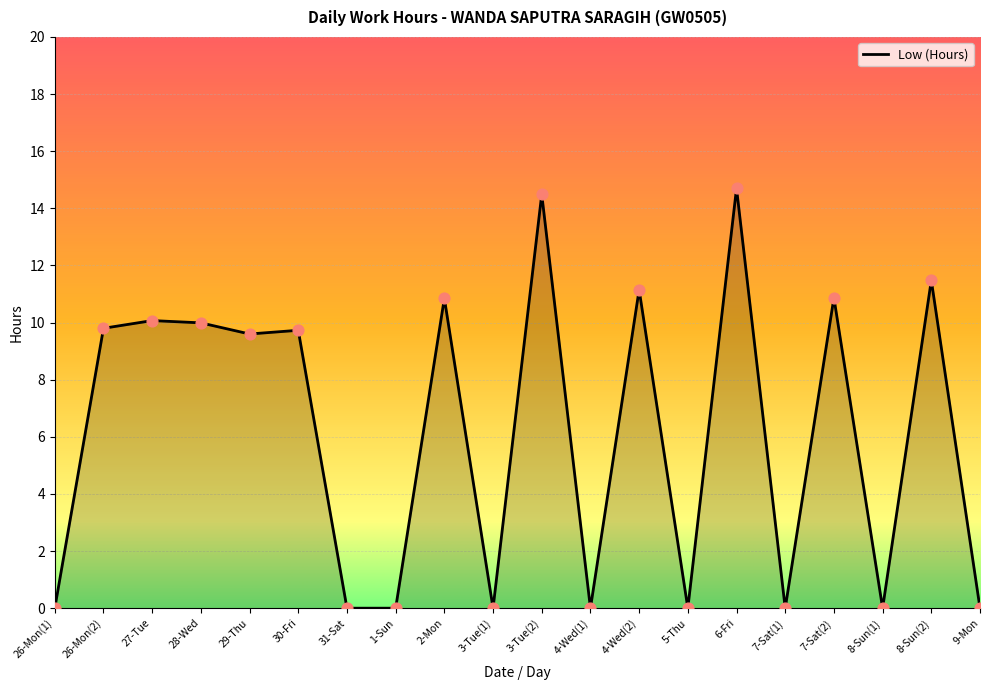

What is the change in value from 28-Wed to 7-Sat(2)?

+0.9